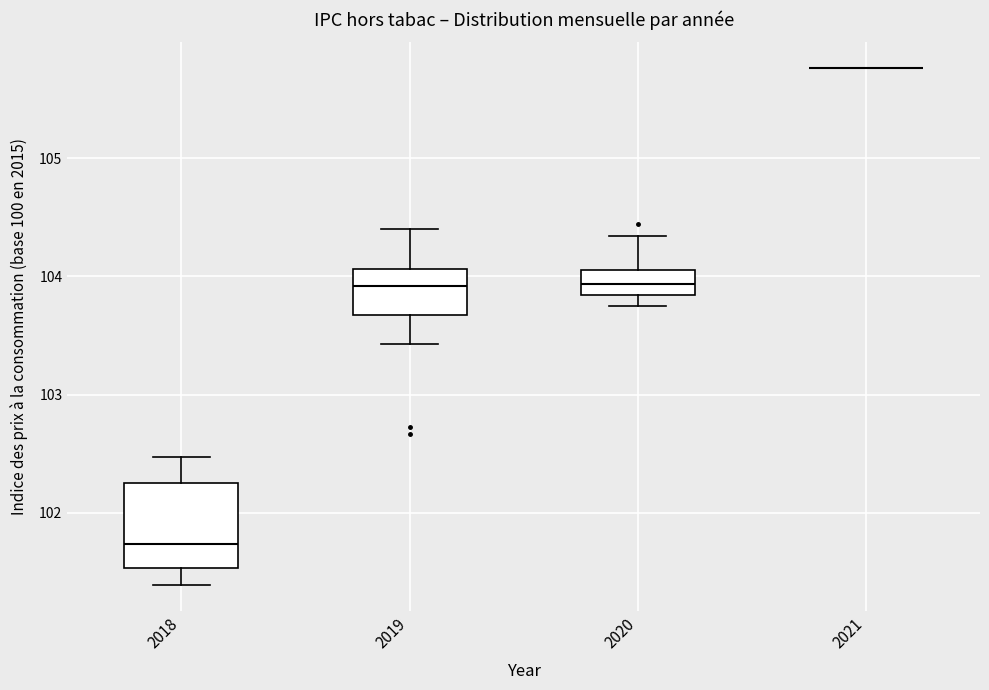

Reading left to right, transcribe this box plot: for each box, give where its median line is, the range the box spans, and where its two whiskers end, as read against the y-axis. The values are not printed on the chart, so give them approximately, as read against the axis.

2018: median 101.7, box 101.5 to 102.3, whiskers 101.4 to 102.5
2019: median 103.9, box 103.7 to 104.1, whiskers 103.4 to 104.4
2020: median 103.9, box 103.8 to 104.1, whiskers 103.8 (just below the box's lower edge) to 104.3
2021: box collapsed to a line at 105.8, whiskers 105.8 to 105.8